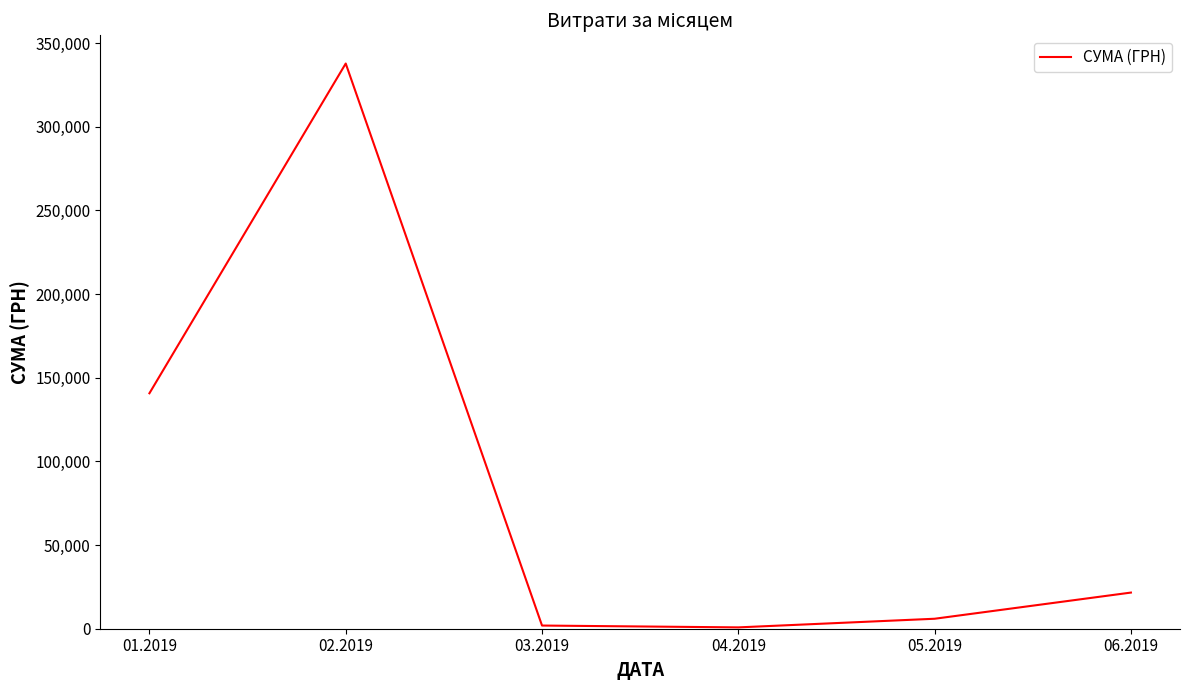

What is the difference between the values at 03.2019 and 05.2019?

4064.8